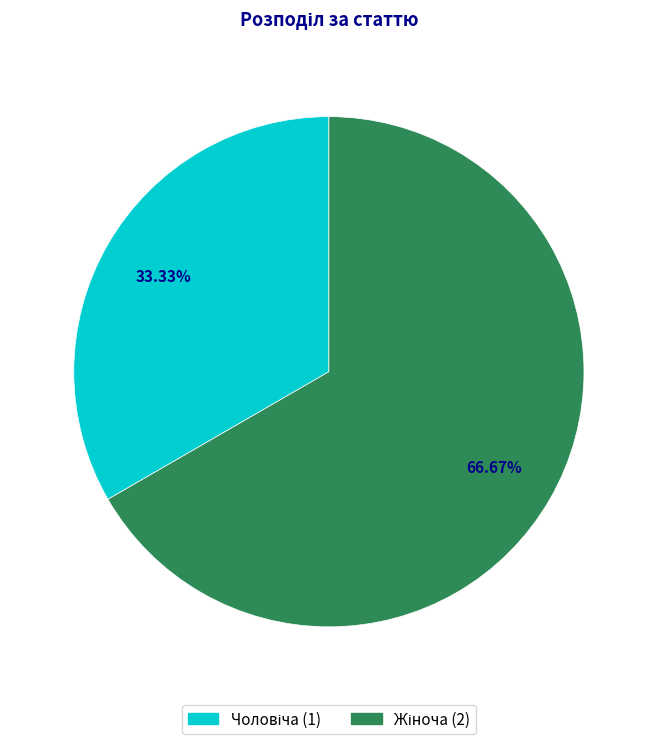

Rank the categories by value from lowest to highest.

Чоловіча, Жіноча